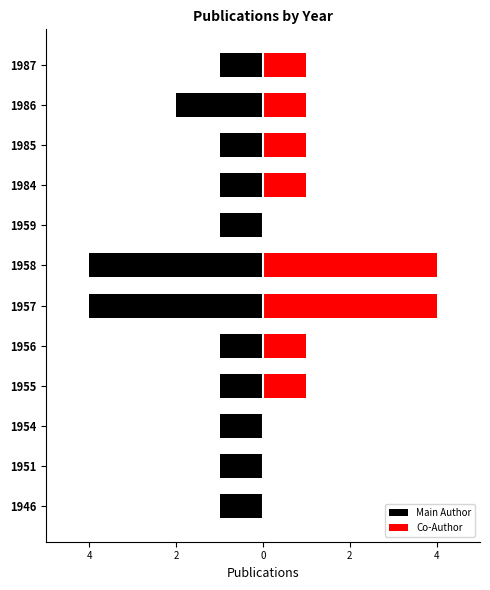

Are the bars horizontal?

Yes